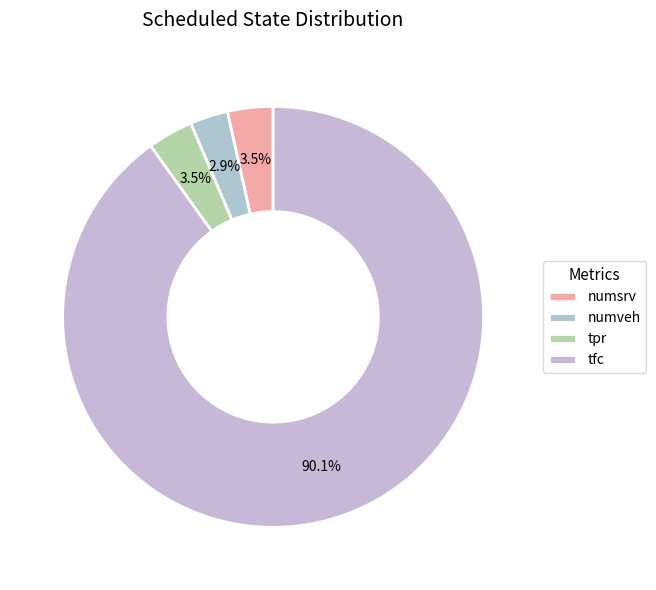

How many slices are in this pie chart?

4